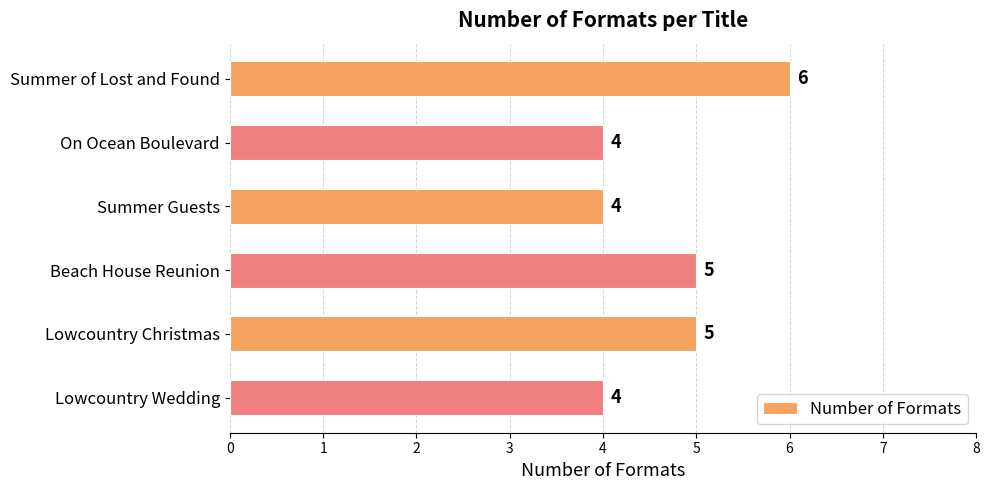

What is the average value?

5